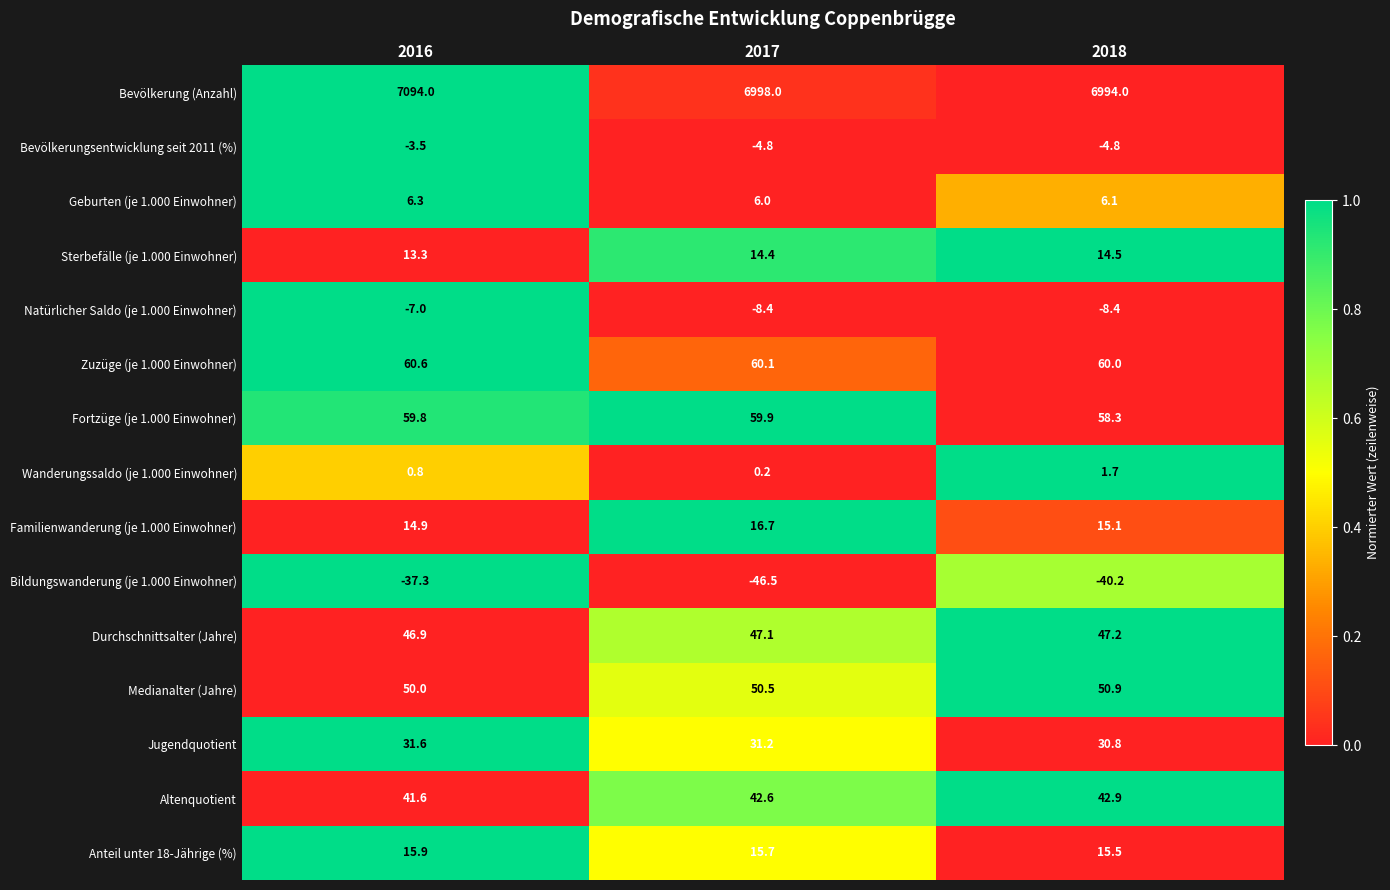

Which category has the highest value in the Altenquotient series?

2018